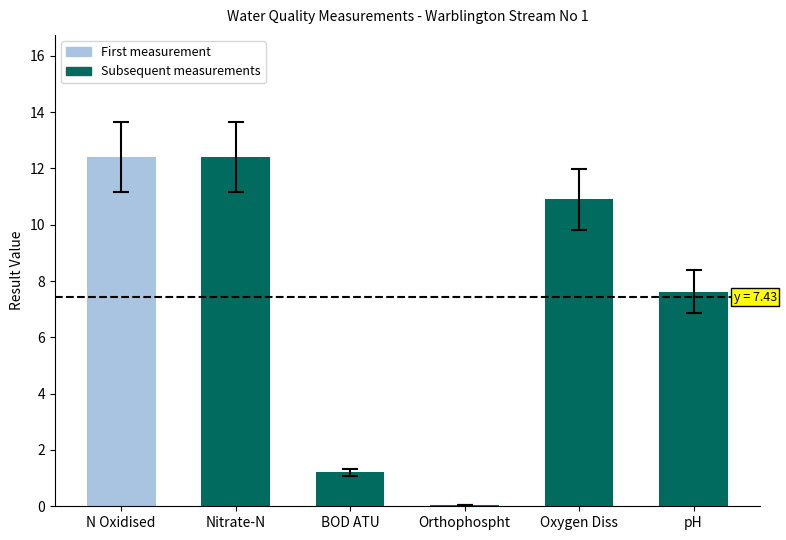

How many series are shown in this chart?

1